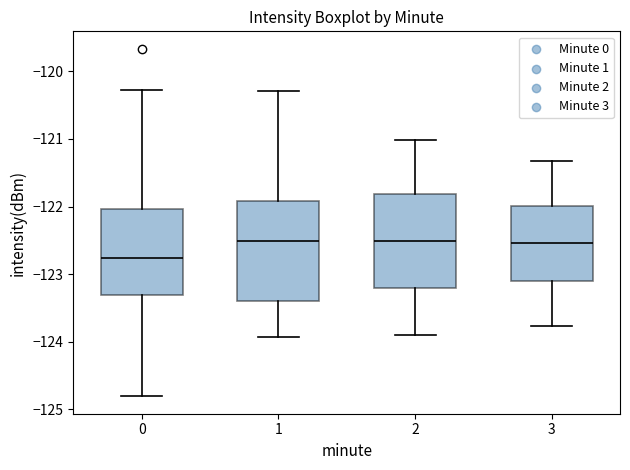

Reading left to right, read every box against the y-axis: the position of its median line, the range the box covers, and the ends of its whiskers. The values are not printed on the chart, so give them approximately, as read against the axis.

0: median -122.8, box -123.3 to -122.0, whiskers -124.8 to -120.3
1: median -122.5, box -123.4 to -121.9, whiskers -123.9 to -120.3
2: median -122.5, box -123.2 to -121.8, whiskers -123.9 to -121.0
3: median -122.5, box -123.1 to -122.0, whiskers -123.8 to -121.3